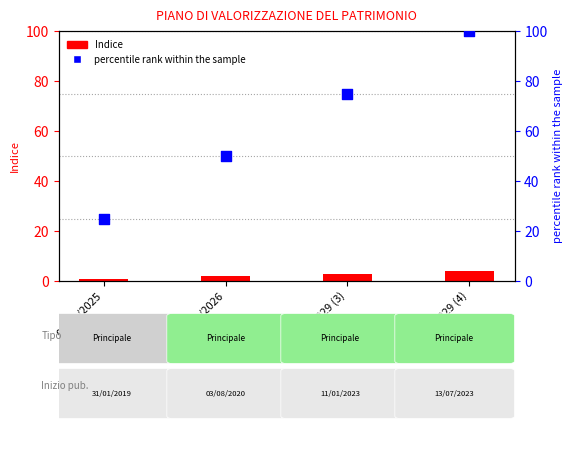

Which series has the largest total across all categories?

percentile rank within the sample